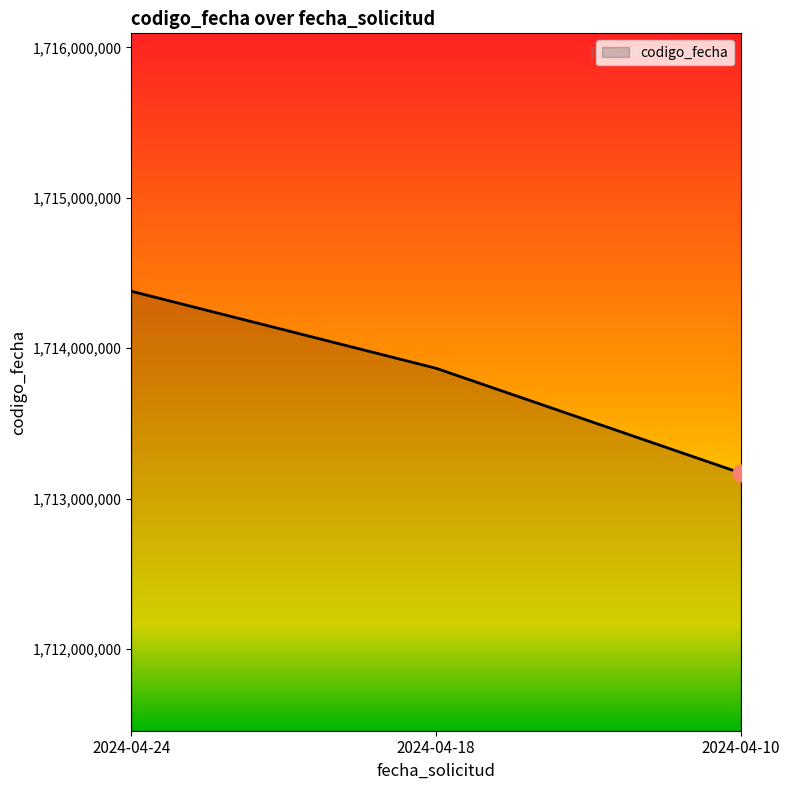

At which label is the value closest to 1713774858?

2024-04-18